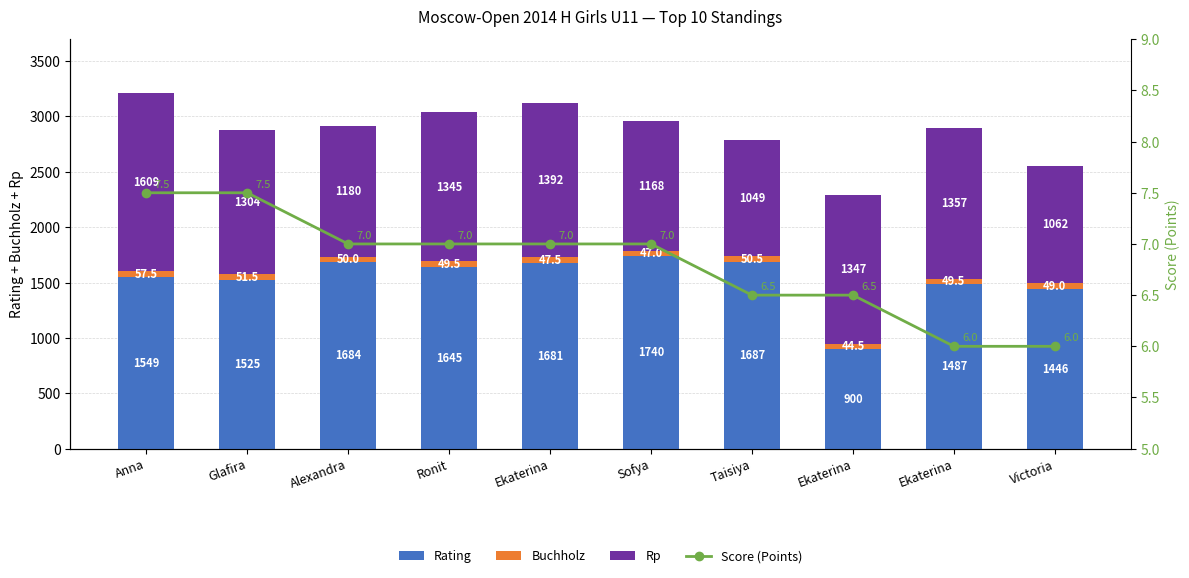

At Anna, list the series in order from smallest to largest.

Score (Points), Buchholz, Rating, Rp